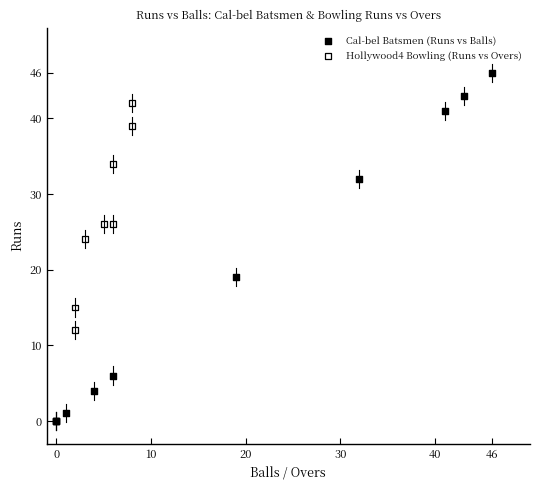

Which series has the largest Y range (max minus min)?

Cal-bel Batsmen (Runs vs Balls)